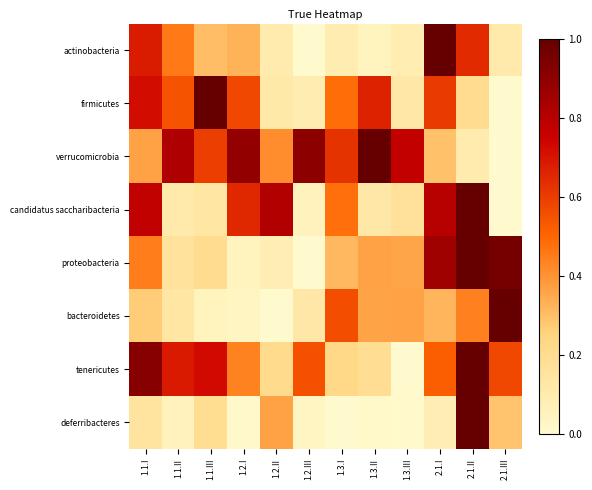

At which category is the sum across all series the highest?

2.1.II